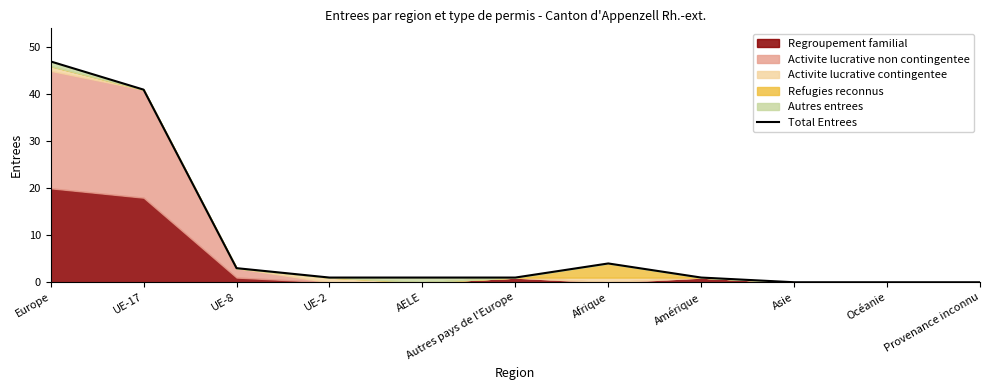

List the labels in order of value, smallest first.

Asie, Océanie, Provenance inconnu, UE-2, AELE, Autres pays de l'Europe, Amérique, UE-8, Afrique, UE-17, Europe